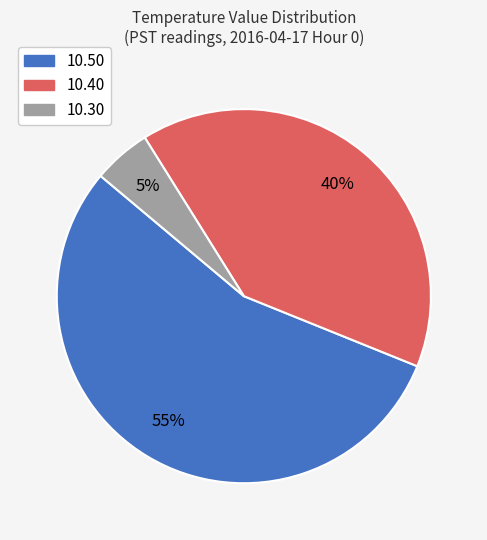

To the nearest percent, what is the average slice percentage?

33%